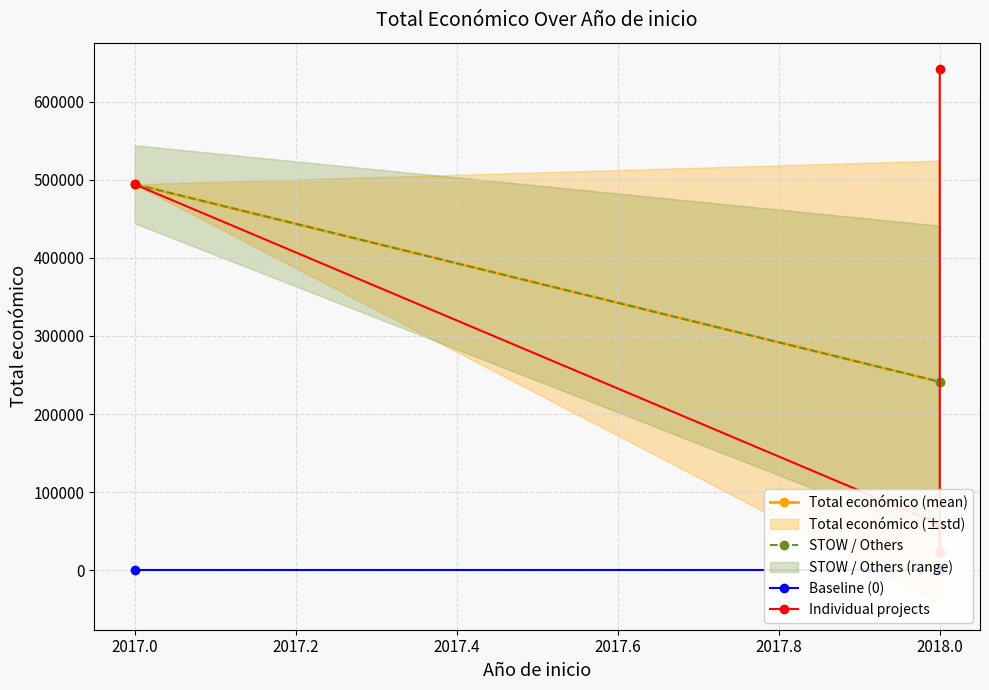

The chart shows a value of 813552 at 2017. True or false?

False